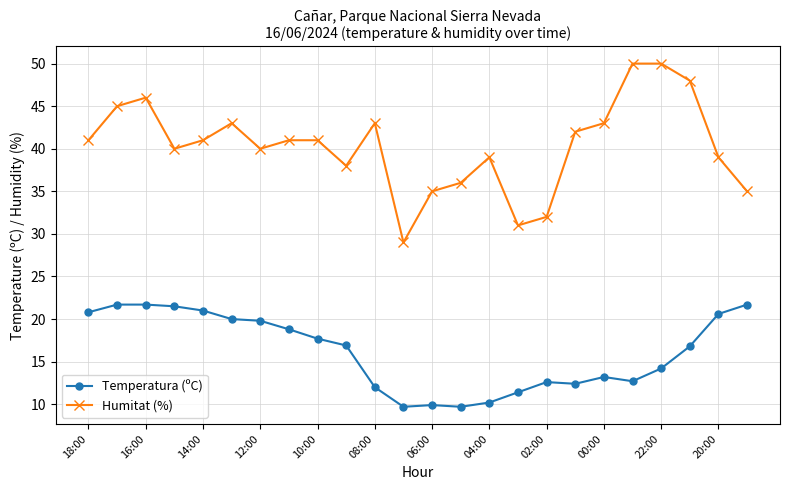

What are all the series names shown in the legend?

Temperatura (ºC), Humitat (%)